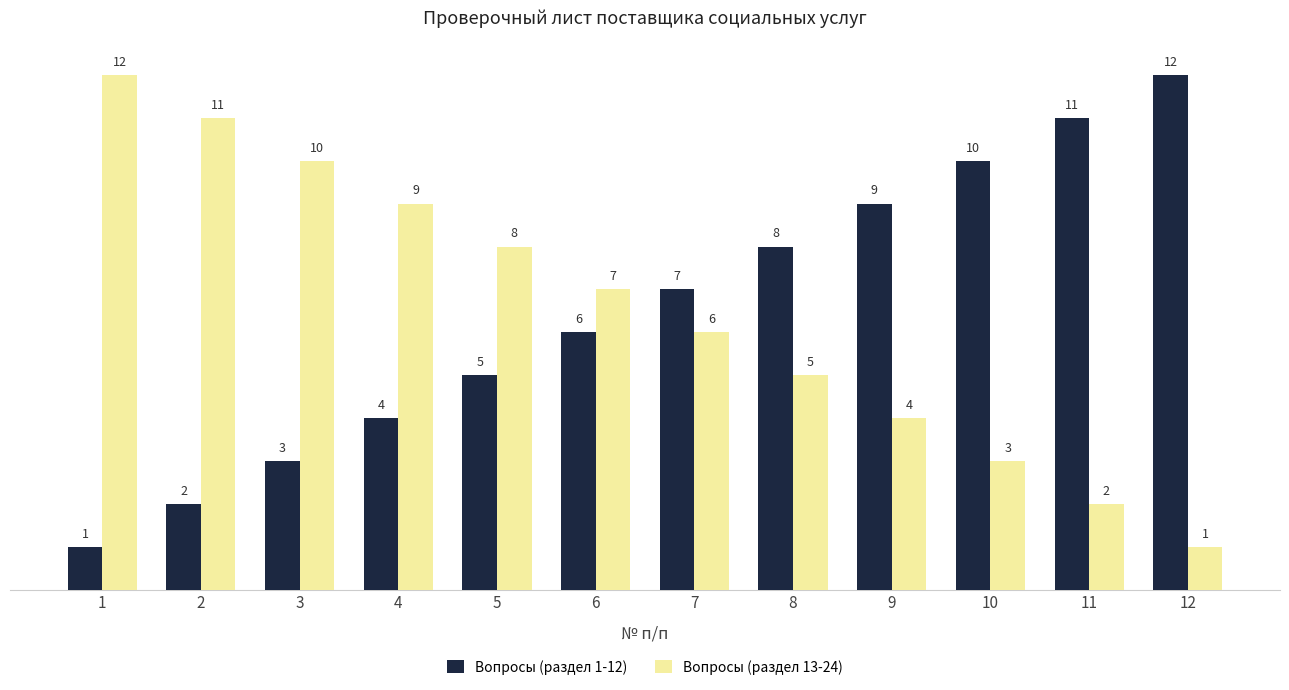

At how many categories does at least one series exceed 5?

12